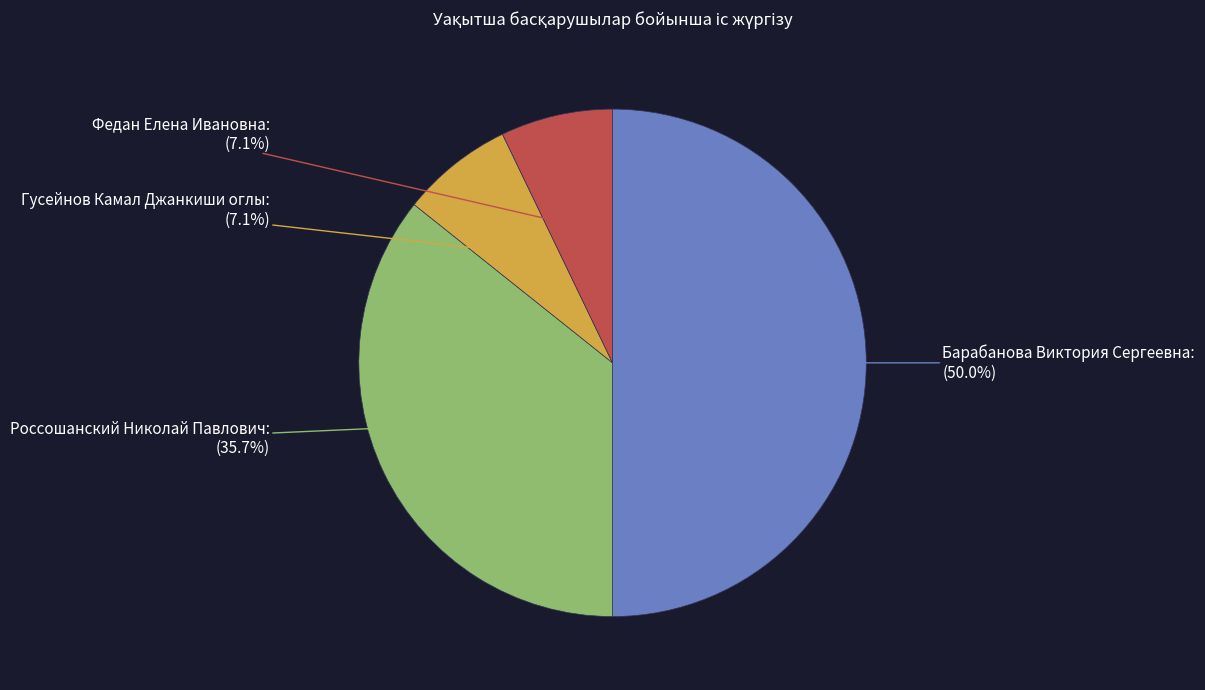

Is it true that Россошанский Николай Павлович is 47% of the pie?

False